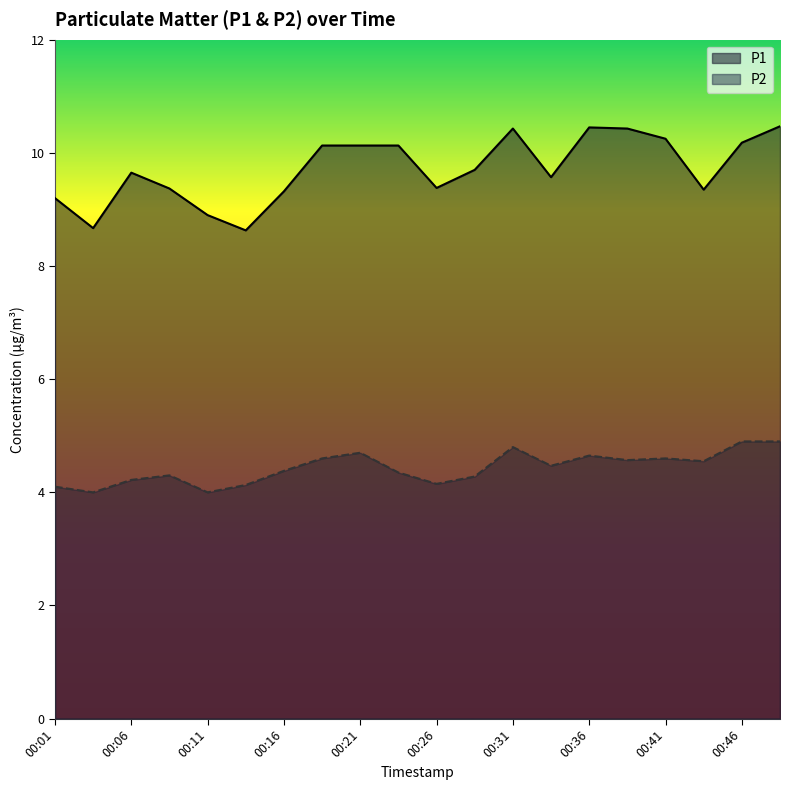

Is it true that P2 equals 1.6 at 00:11?

False